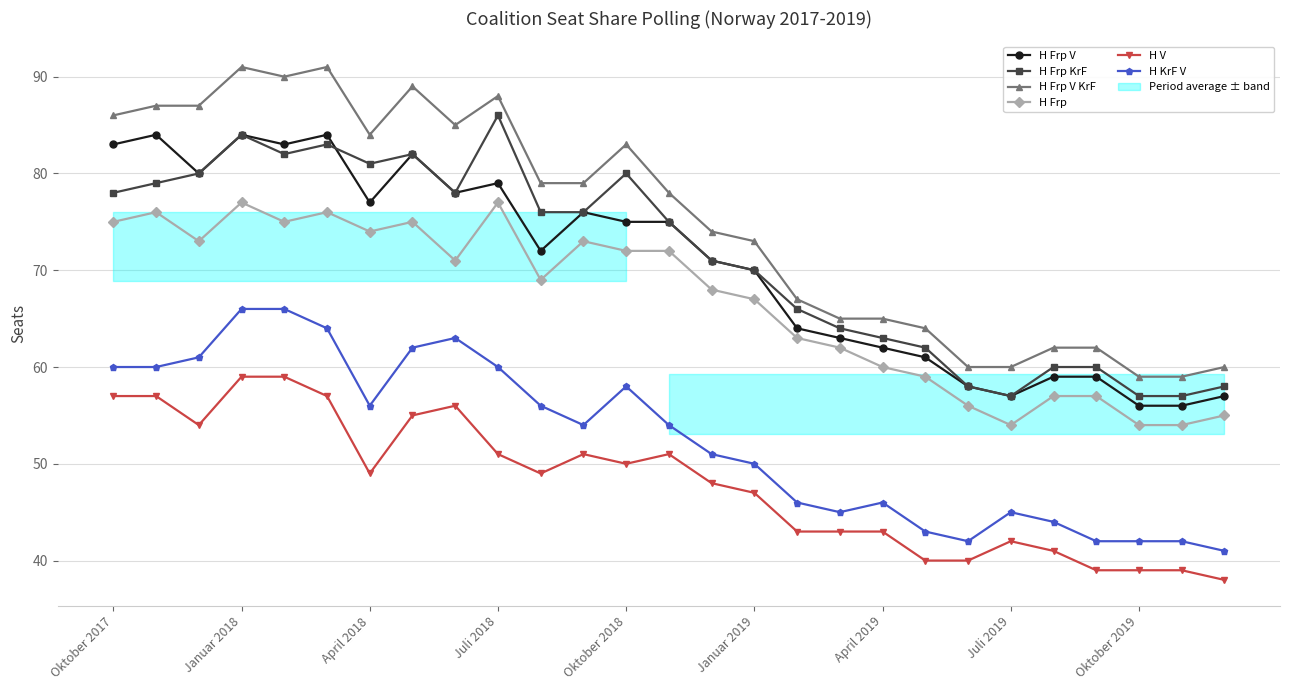

True or false: H Frp V KrF and H V intersect in this chart.

False